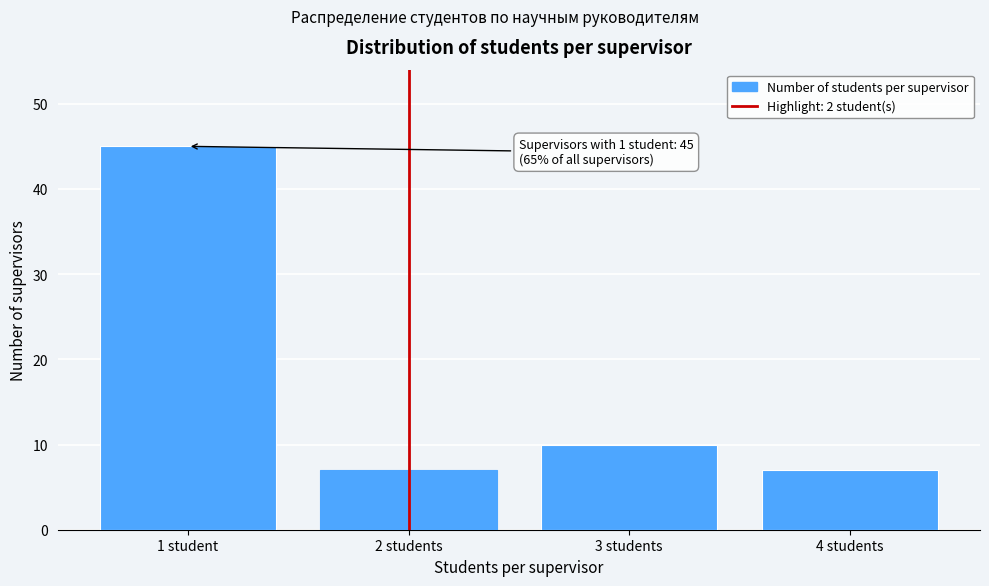

Reading left to right, what are all the values shown in this chart?

1 student=45	2 students=7	3 students=10	4 students=7